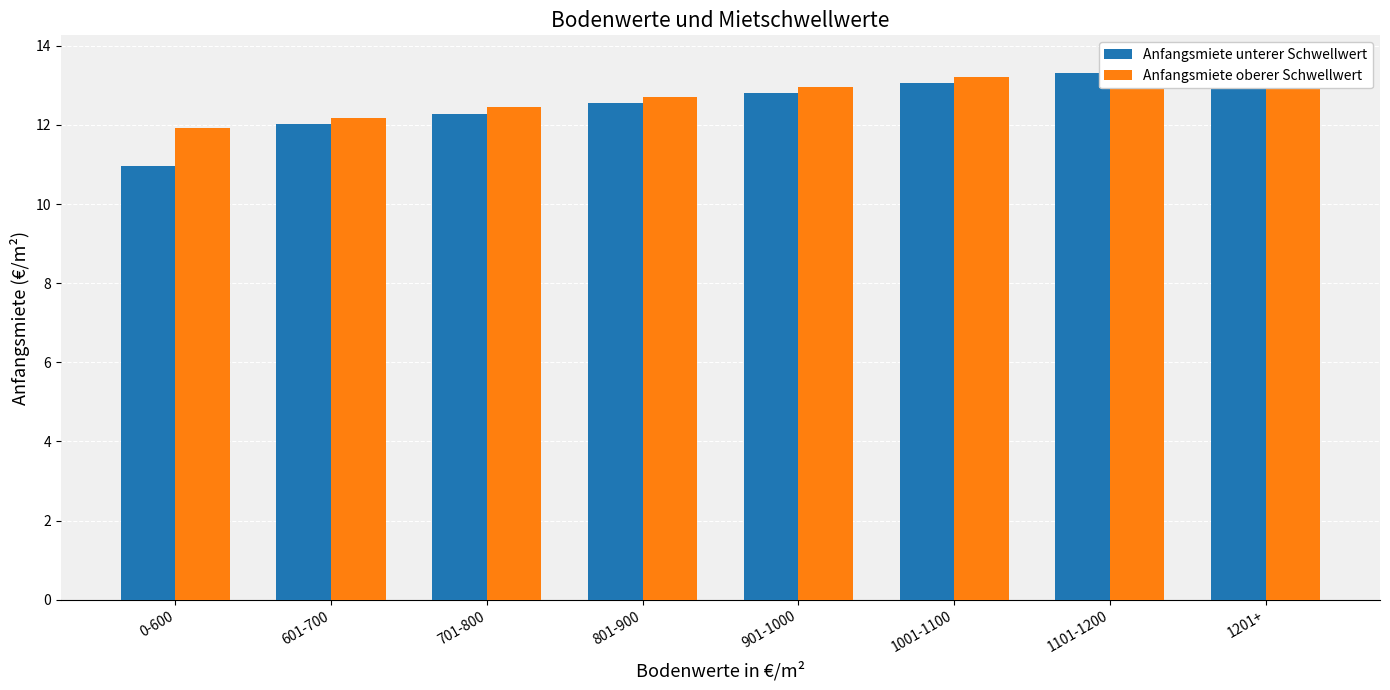

Rank the categories by Anfangsmiete oberer Schwellwert value from highest to lowest.

1101-1200, 1201+, 1001-1100, 901-1000, 801-900, 701-800, 601-700, 0-600